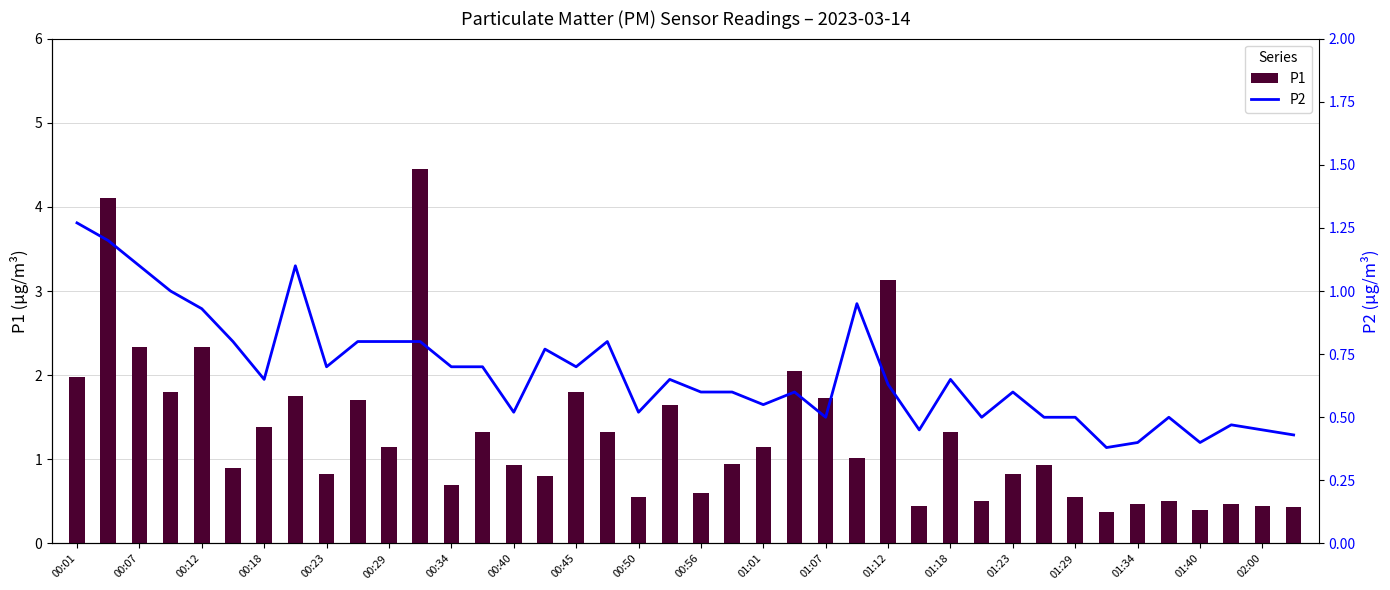

The P1 series shows 0.6 at 27. True or false?

False